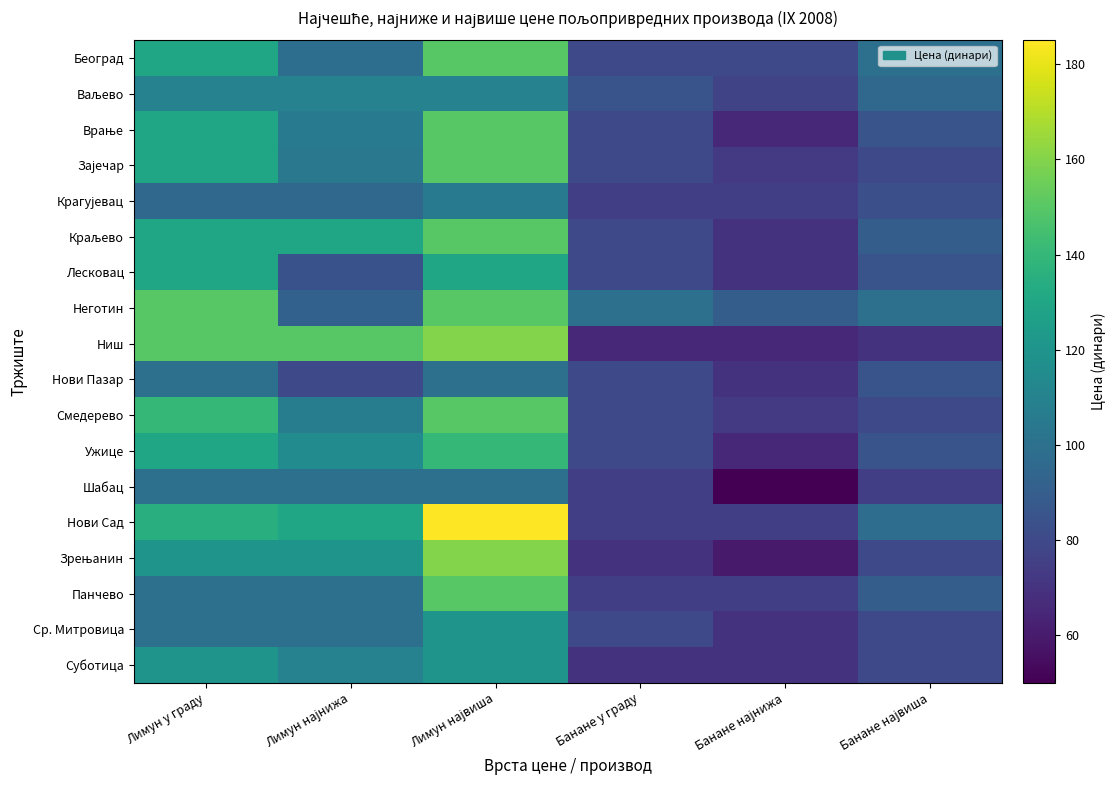

Which category has the highest value across all series?

Лимун највиша